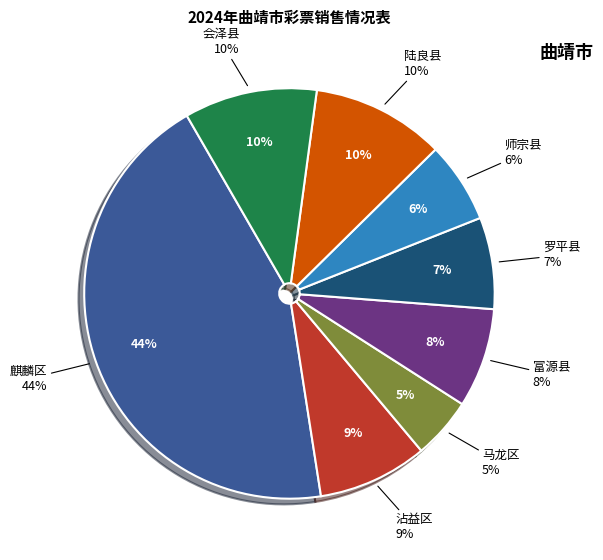

Which slice is the largest?

麒麟区